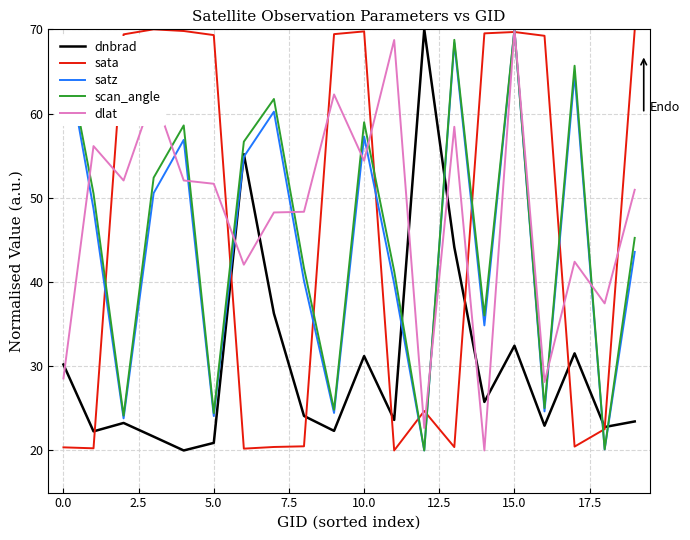

How many intersections are there between dnbrad and dlat?

7